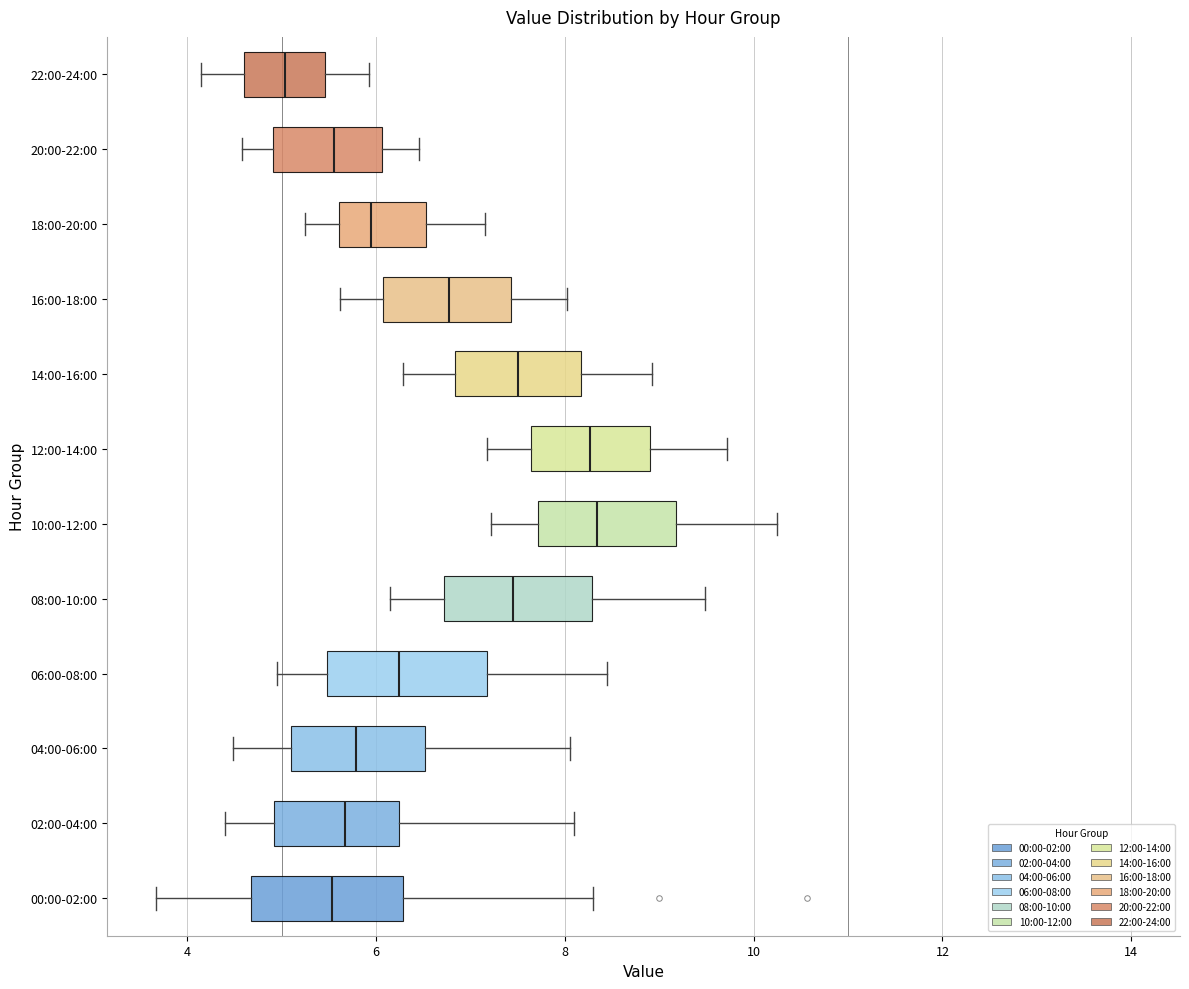

Reading bottom to top, read every box against the x-axis: the position of its median line, the range the box covers, and the ends of its whiskers. The values are not printed on the chart, so give them approximately, as read against the axis.

00:00-02:00: median 5.6, box 4.6 to 6.2, whiskers 3.6 to 8.4
02:00-04:00: median 5.6, box 5.0 to 6.2, whiskers 4.4 to 8.2
04:00-06:00: median 5.8, box 5.2 to 6.6, whiskers 4.4 to 8.0
06:00-08:00: median 6.2, box 5.4 to 7.2, whiskers 5.0 to 8.4
08:00-10:00: median 7.4, box 6.8 to 8.2, whiskers 6.2 to 9.4
10:00-12:00: median 8.4, box 7.8 to 9.2, whiskers 7.2 to 10.2
12:00-14:00: median 8.2, box 7.6 to 9.0, whiskers 7.2 to 9.8
14:00-16:00: median 7.6, box 6.8 to 8.2, whiskers 6.2 to 9.0
16:00-18:00: median 6.8, box 6.0 to 7.4, whiskers 5.6 to 8.0
18:00-20:00: median 6.0, box 5.6 to 6.6, whiskers 5.2 to 7.2
20:00-22:00: median 5.6, box 5.0 to 6.0, whiskers 4.6 to 6.4
22:00-24:00: median 5.0, box 4.6 to 5.4, whiskers 4.2 to 6.0